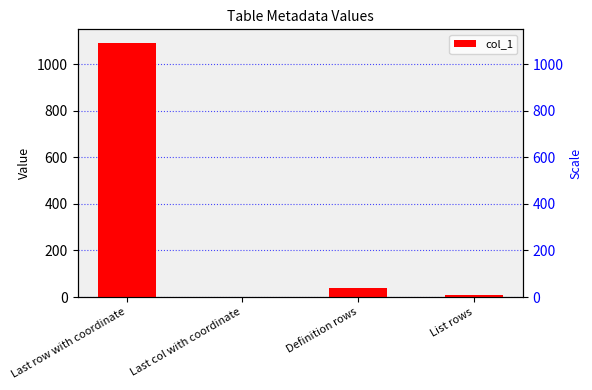

Which category has the highest value across all series?

Last row with coordinate